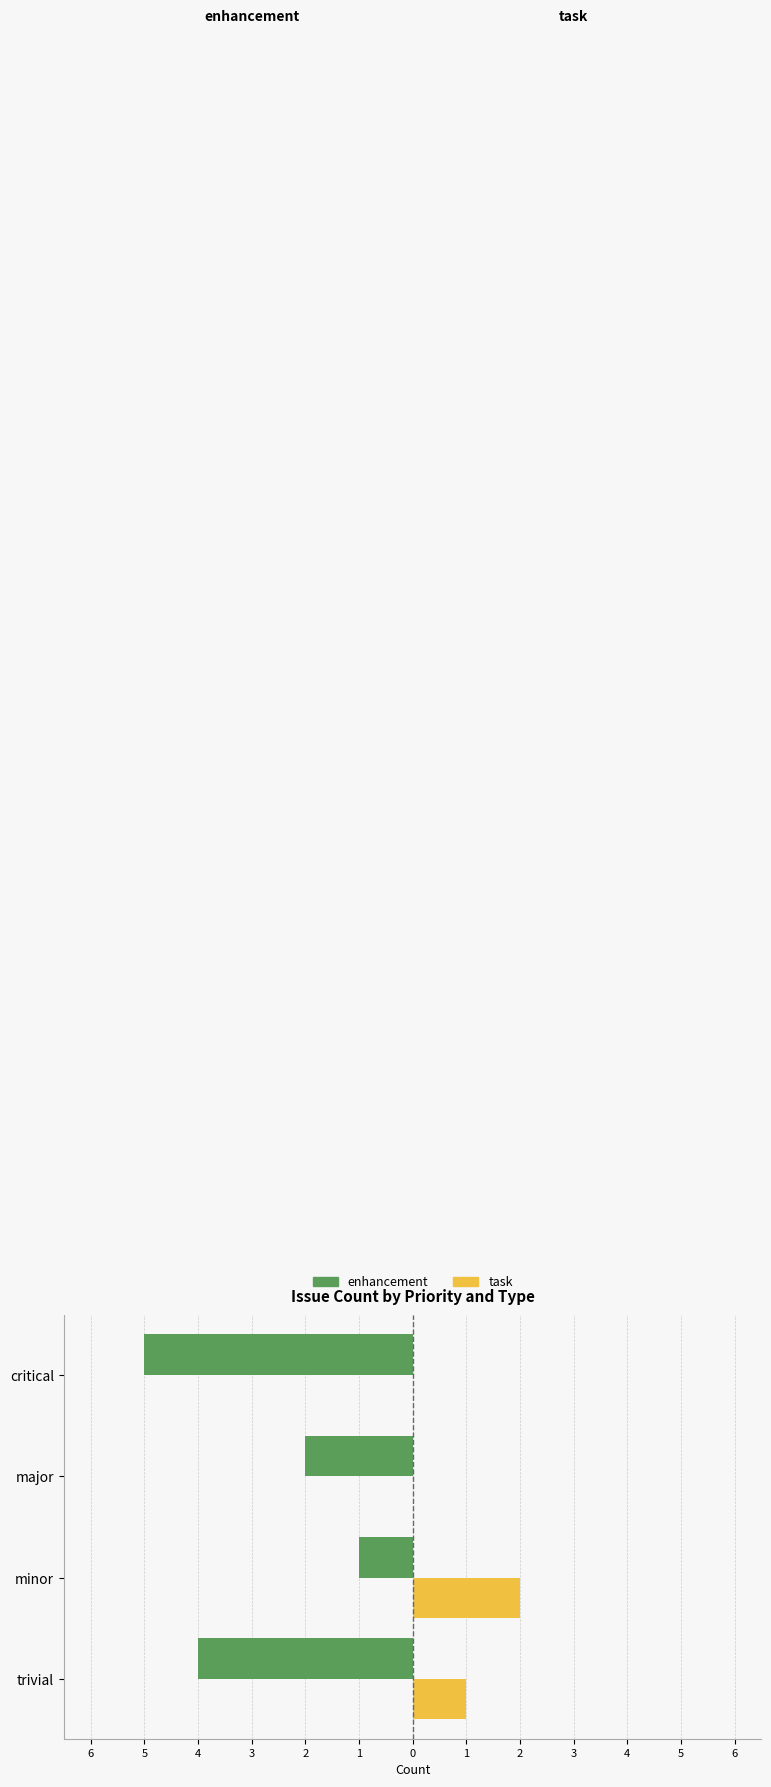

What are all the series names shown in the legend?

enhancement, task